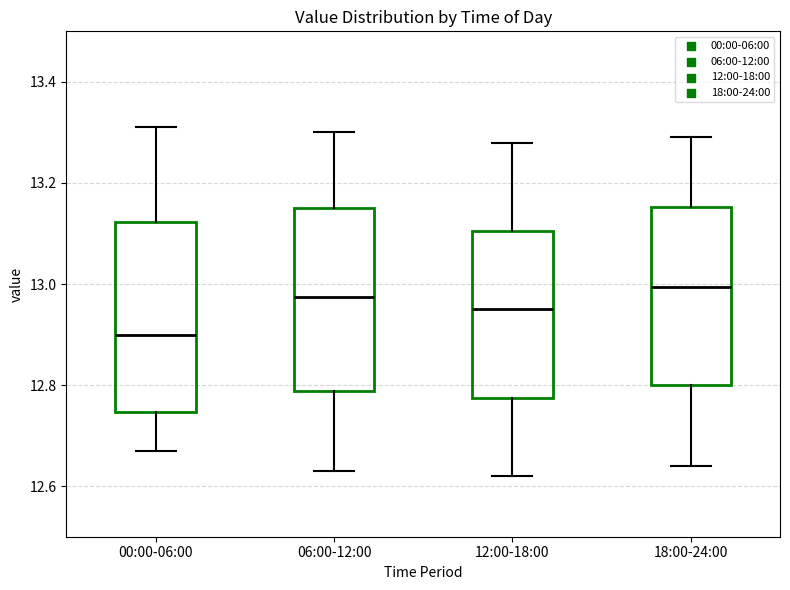

Reading left to right, transcribe this box plot: for each box, give where its median line is, the range the box spans, and where its two whiskers end, as read against the y-axis. The values are not printed on the chart, so give them approximately, as read against the axis.

00:00-06:00: median 12.90, box 12.74 to 13.12, whiskers 12.68 to 13.32
06:00-12:00: median 12.98, box 12.78 to 13.16, whiskers 12.64 to 13.30
12:00-18:00: median 12.96, box 12.78 to 13.10, whiskers 12.62 to 13.28
18:00-24:00: median 13.00, box 12.80 to 13.16, whiskers 12.64 to 13.30